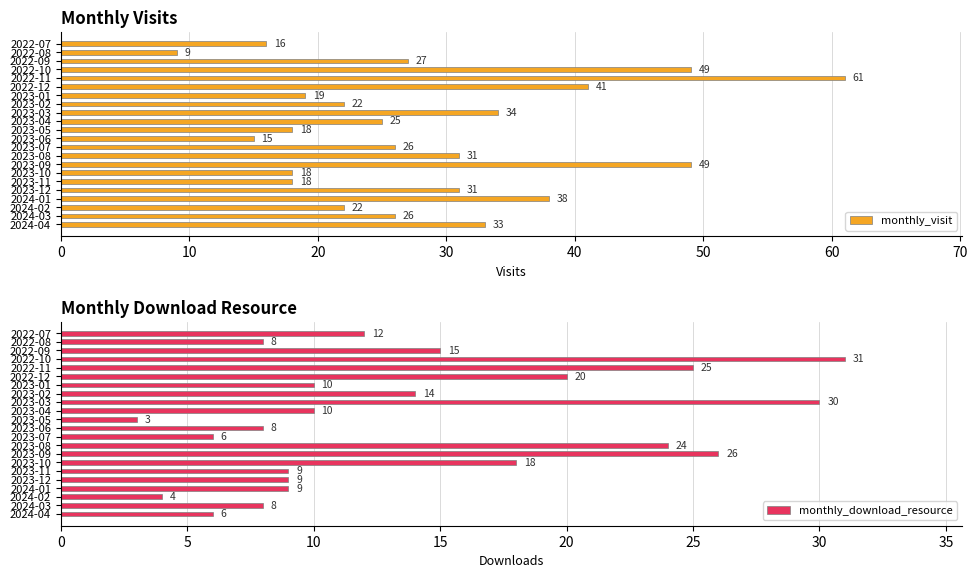

Read the monthly_visit value at 2024-01, to the nearest 5.

40